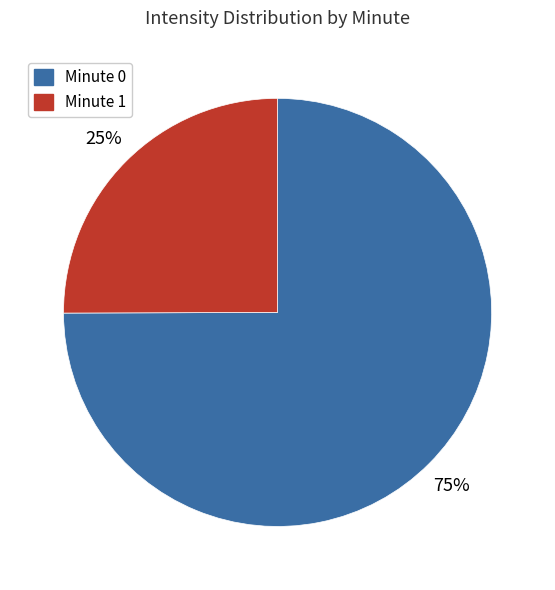

To the nearest percent, what is the average slice percentage?

50%